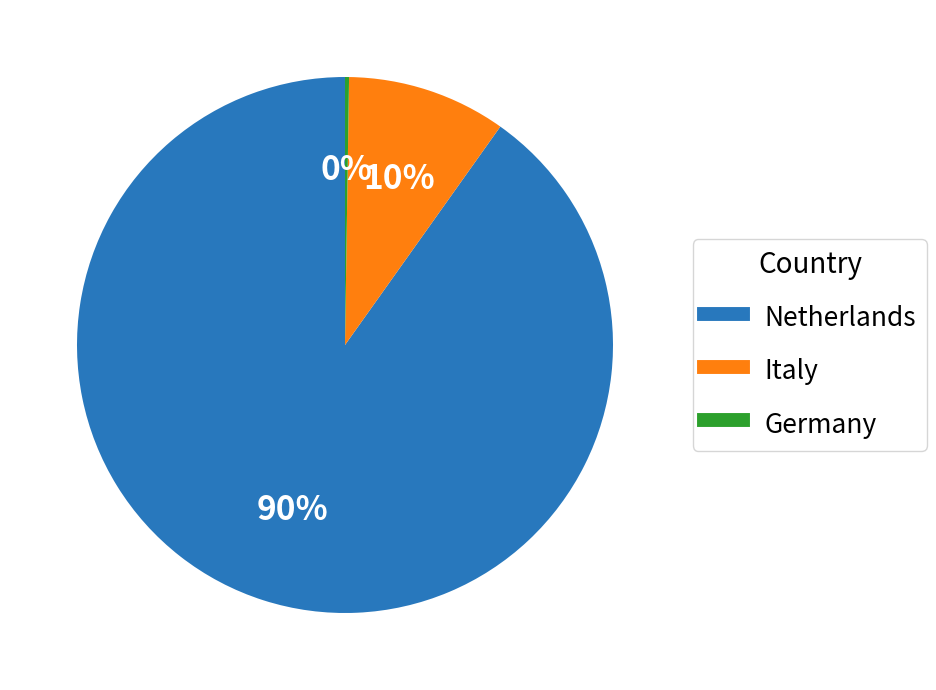

To the nearest percent, what is the difference between the largest and smallest slice percentages?

90%